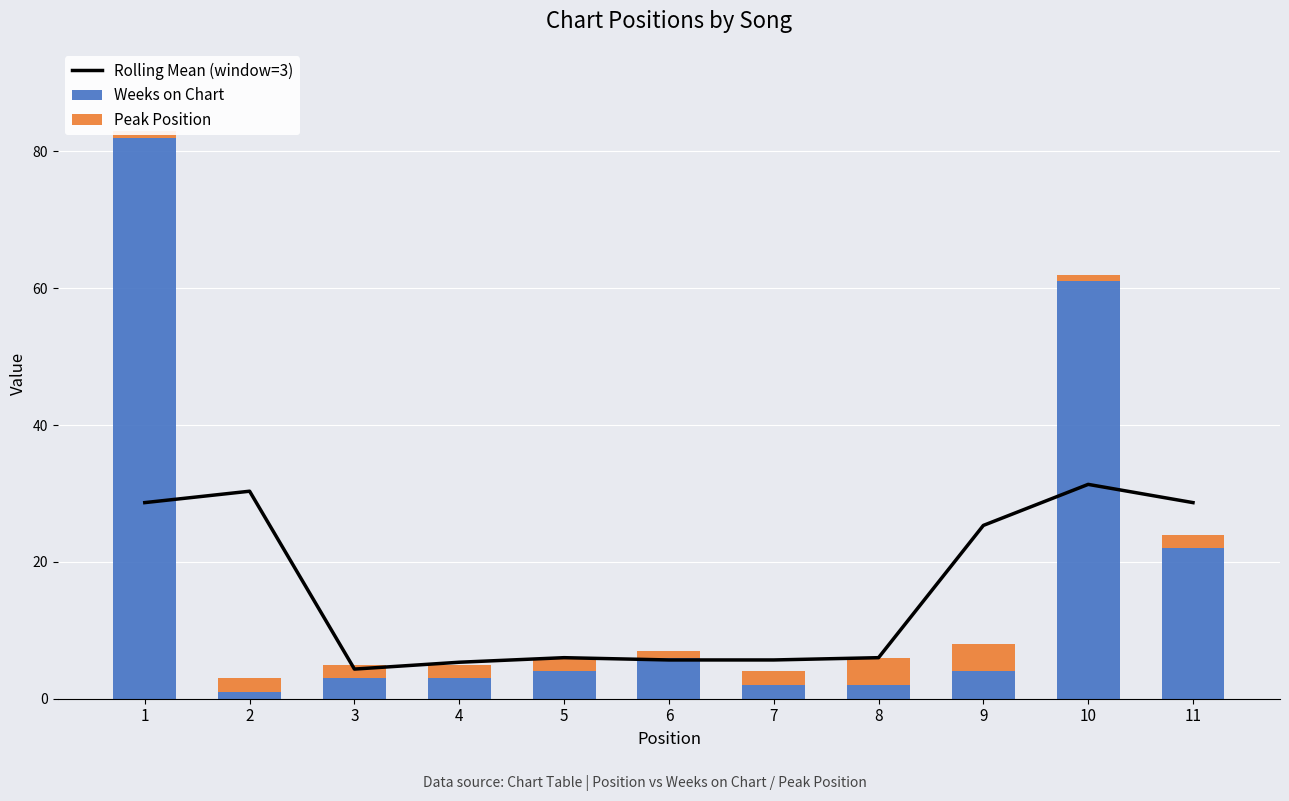

Which series has the largest total across all categories?

Weeks on Chart